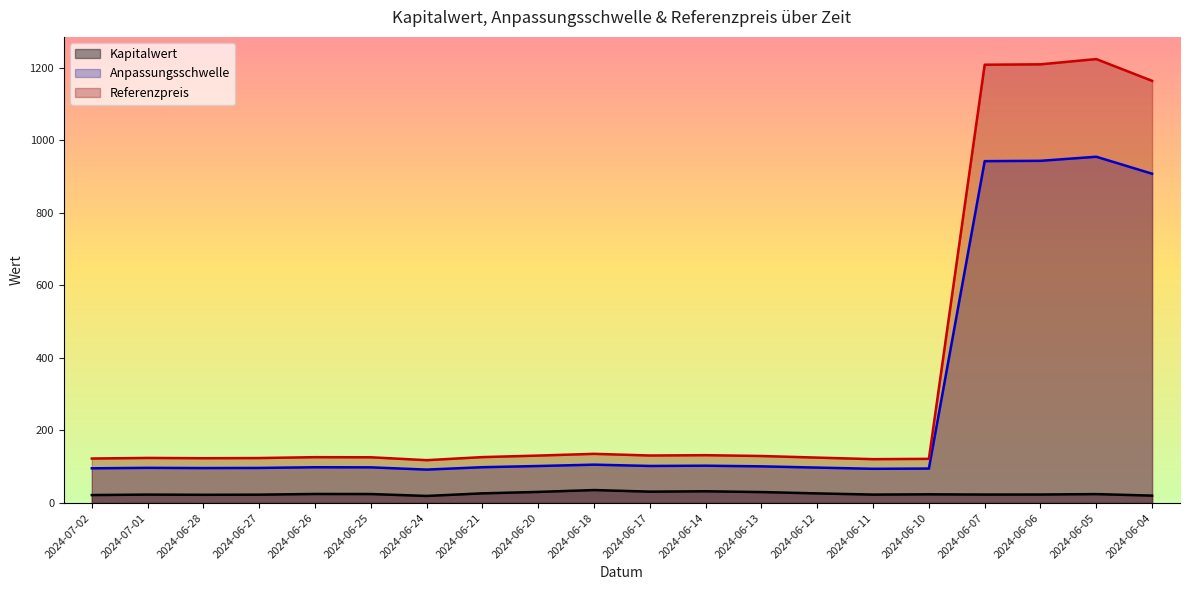

True or false: Anpassungsschwelle and Kapitalwert intersect in this chart.

False